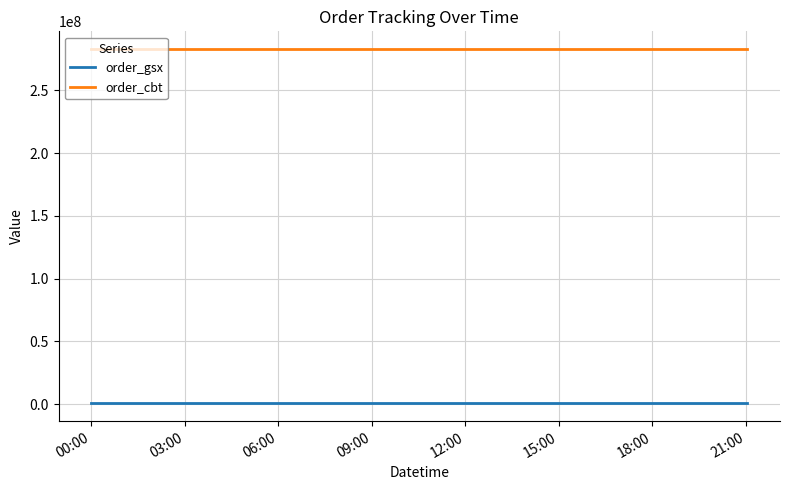

What is the lowest value of the order_cbt series?

282928432